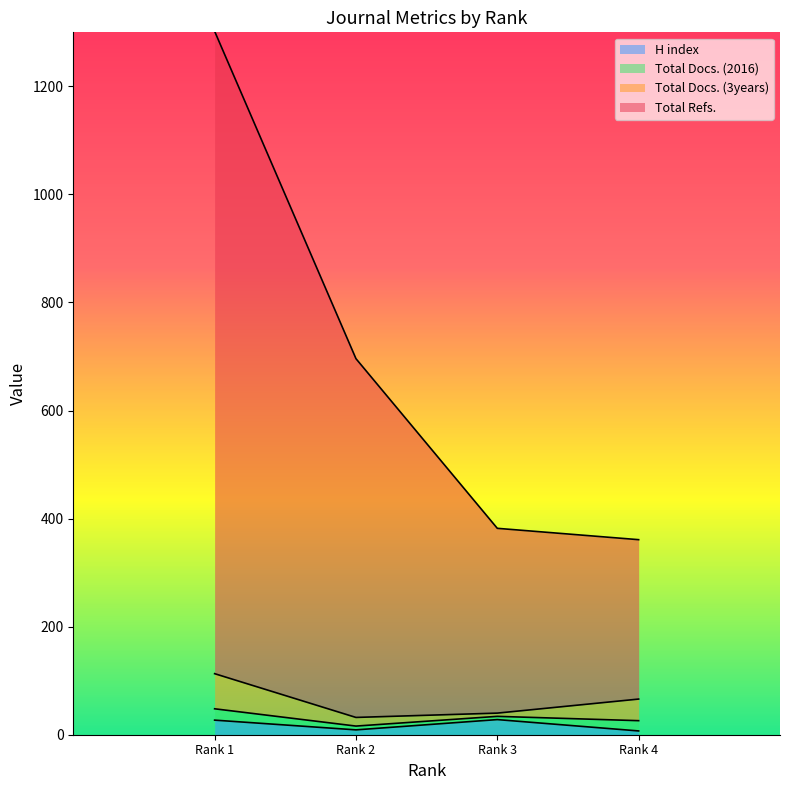

What is the approximate value of H index at Rank 3, to the nearest 5?

30